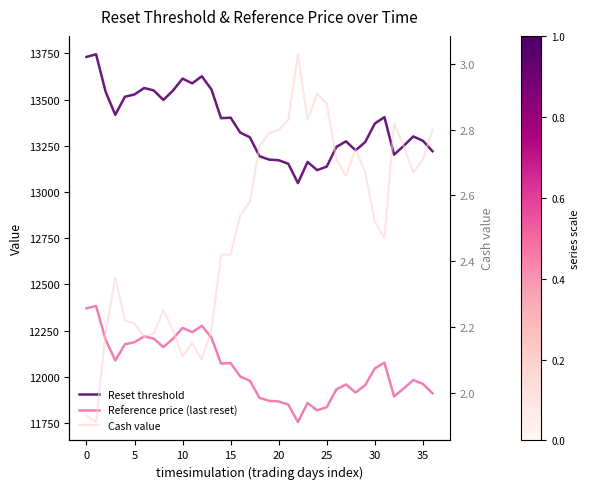

What is the highest value of the Cash value series?

3.0